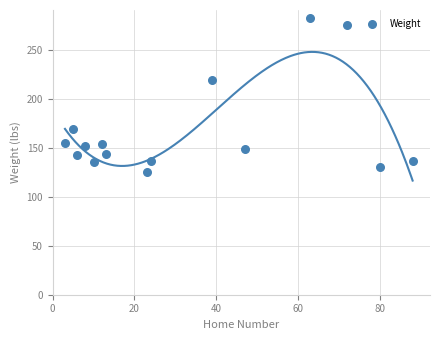

What is the range of X values (max minus min)?

85